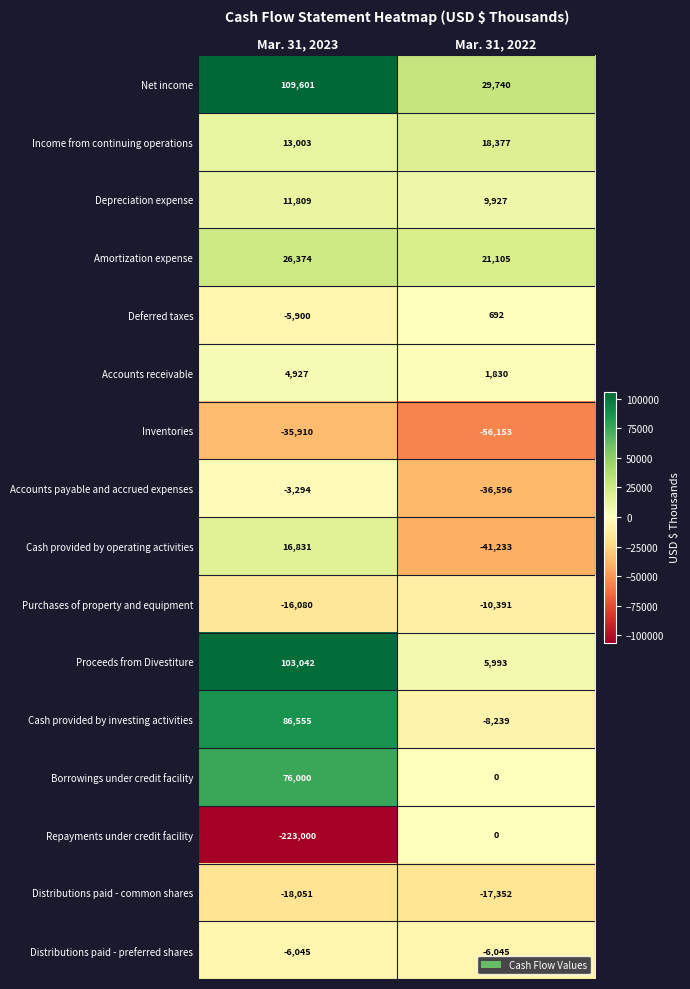

What is the approximate value of Cash provided by investing activities at Mar. 31, 2023, to the nearest 50?

86550